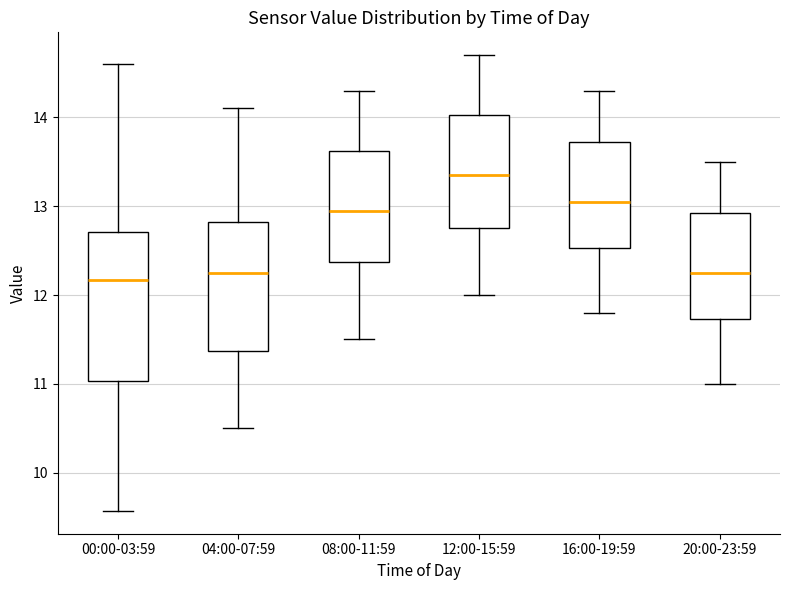

Reading left to right, transcribe this box plot: for each box, give where its median line is, the range the box spans, and where its two whiskers end, as read against the y-axis. The values are not printed on the chart, so give them approximately, as read against the axis.

00:00-03:59: median 12.2, box 11.0 to 12.7, whiskers 9.6 to 14.6
04:00-07:59: median 12.3, box 11.4 to 12.8, whiskers 10.5 to 14.1
08:00-11:59: median 13.0, box 12.4 to 13.6, whiskers 11.5 to 14.3
12:00-15:59: median 13.4, box 12.8 to 14.0, whiskers 12.0 to 14.7
16:00-19:59: median 13.1, box 12.5 to 13.7, whiskers 11.8 to 14.3
20:00-23:59: median 12.3, box 11.7 to 12.9, whiskers 11.0 to 13.5